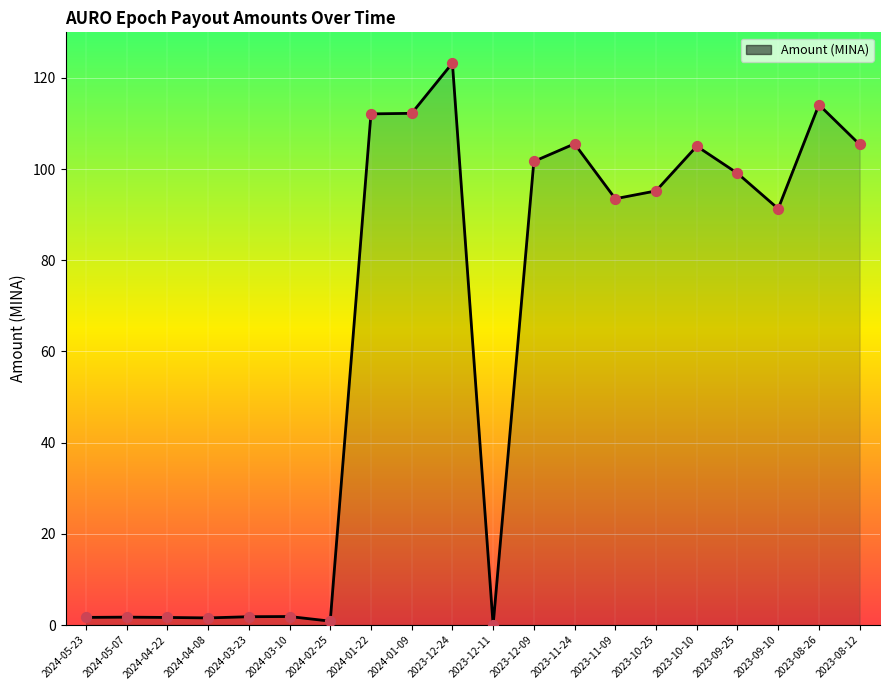

Which has a higher value, 2023-12-09 or 2024-02-25?

2023-12-09